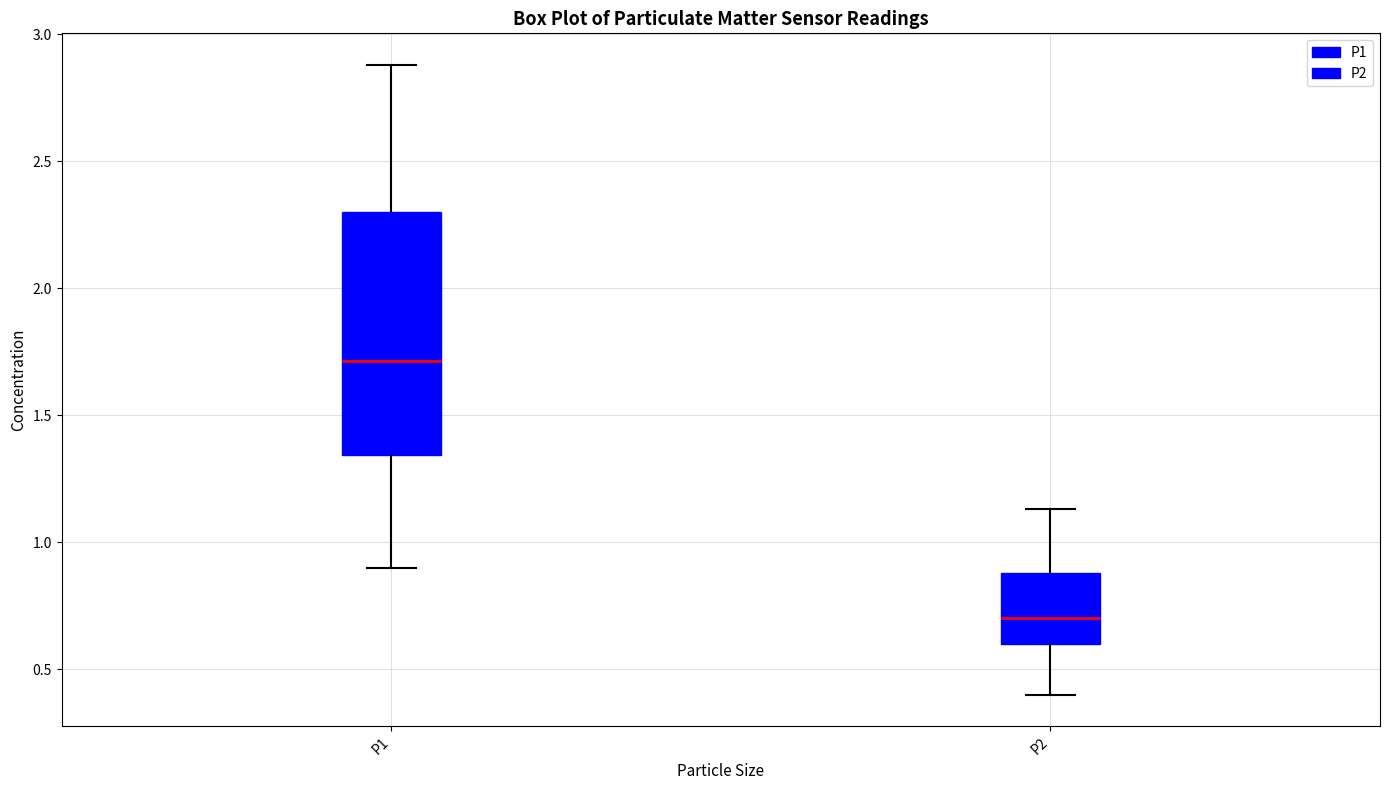

Which box is the tallest, from its lower edge to its upper edge?

P1